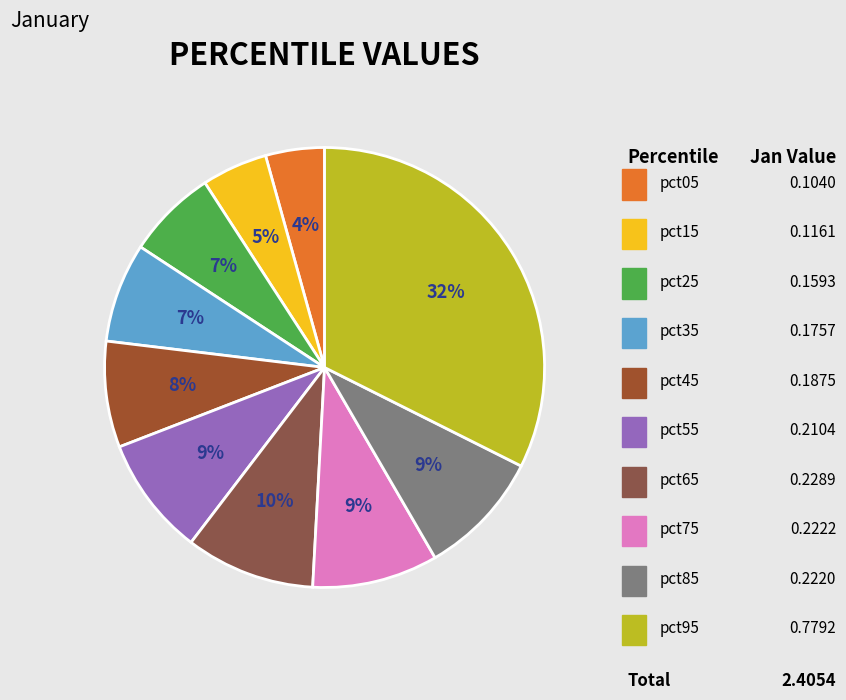

How many segments does this pie chart have?

10